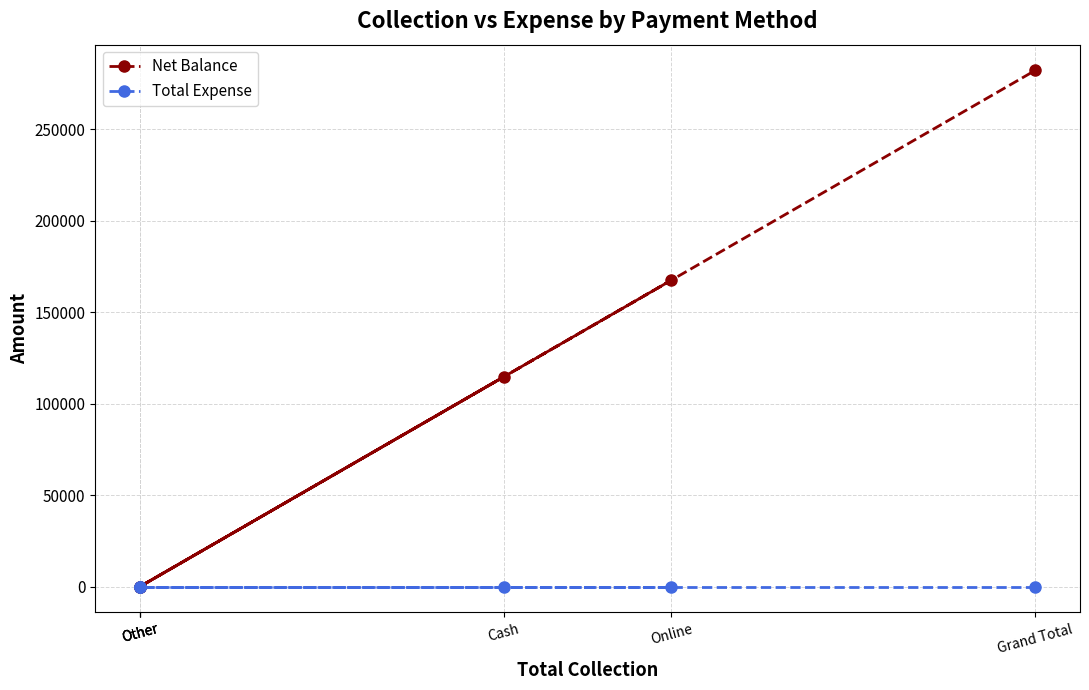

What is the sum of the Net Balance values at Grand Total and Other?

282210